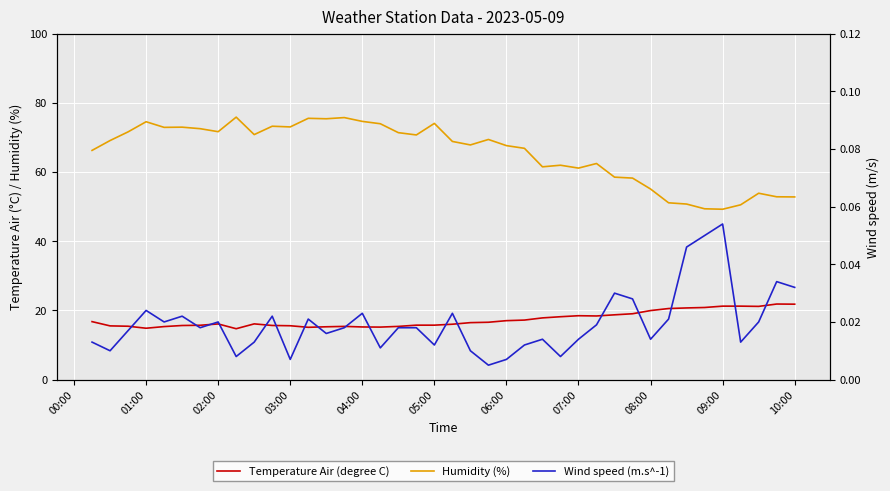

Which series has the largest total across all categories?

Humidity (%)